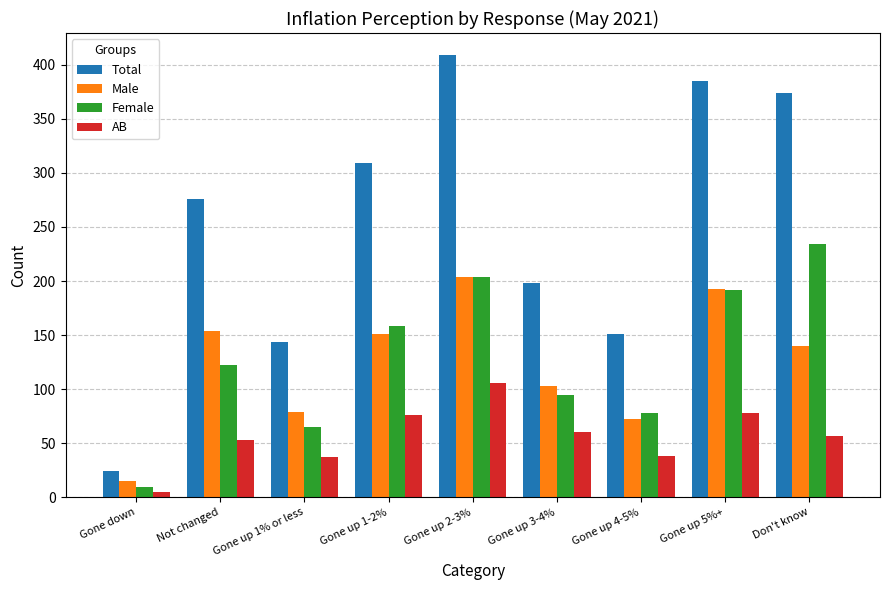

Which series changed the most between Not changed and Don't know?

Female